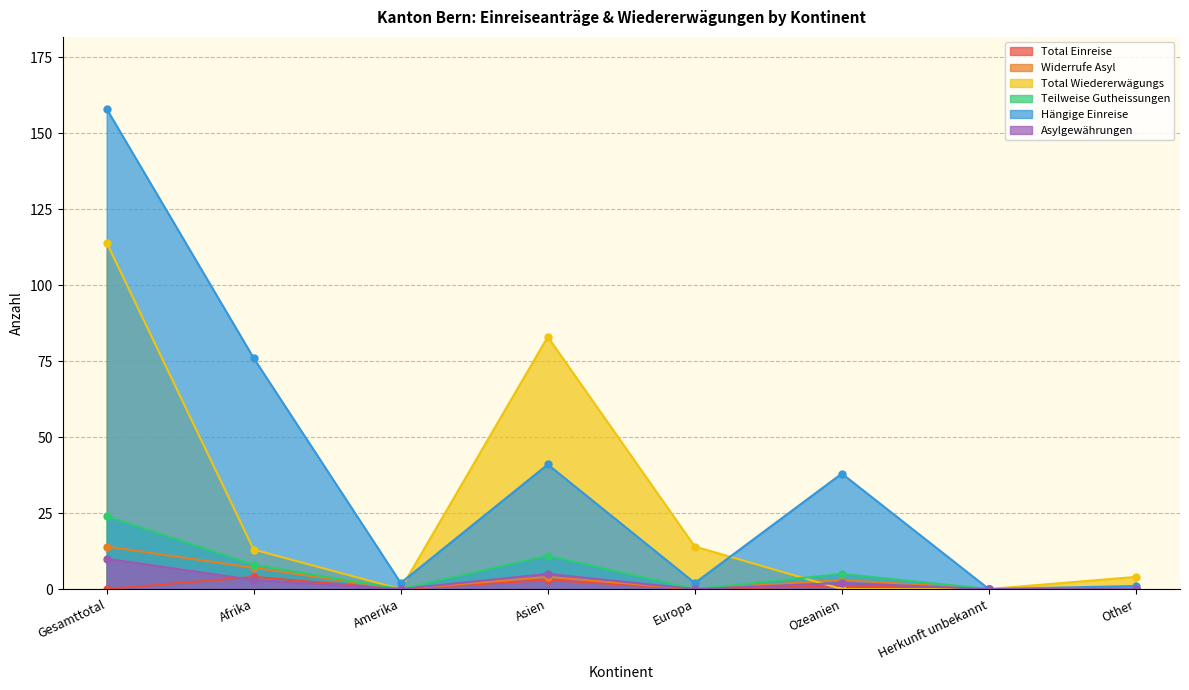

How many interior local peaks does the Asylgewährungen series have?

2